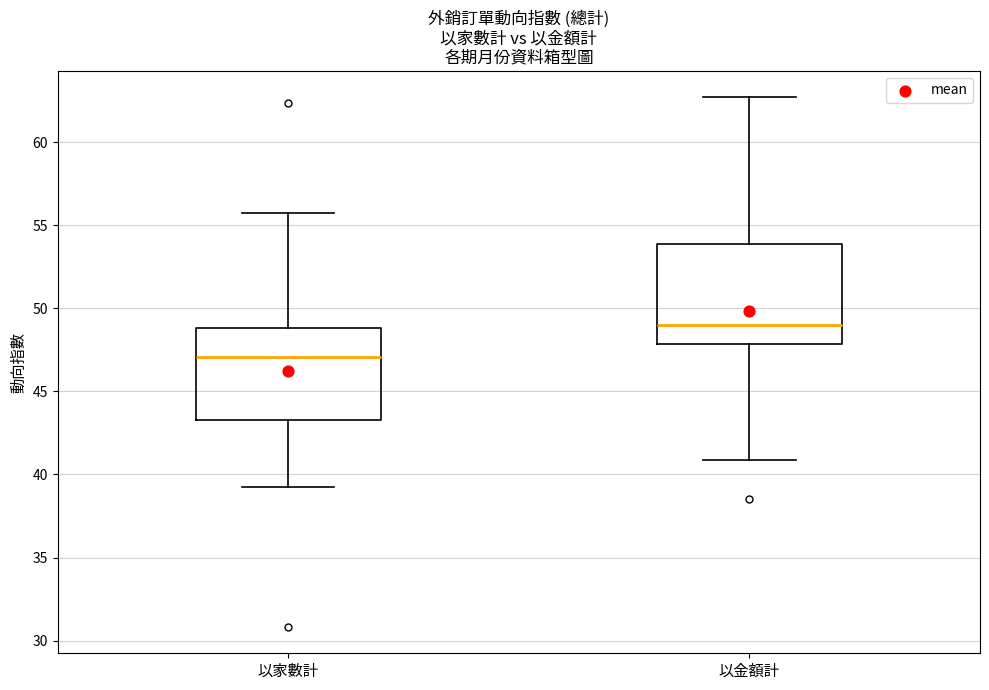

Where does the lower whisker of the box for 以金額計 end on the y-axis? The values are not printed on the chart, so give them approximately, as read against the axis.

41.0